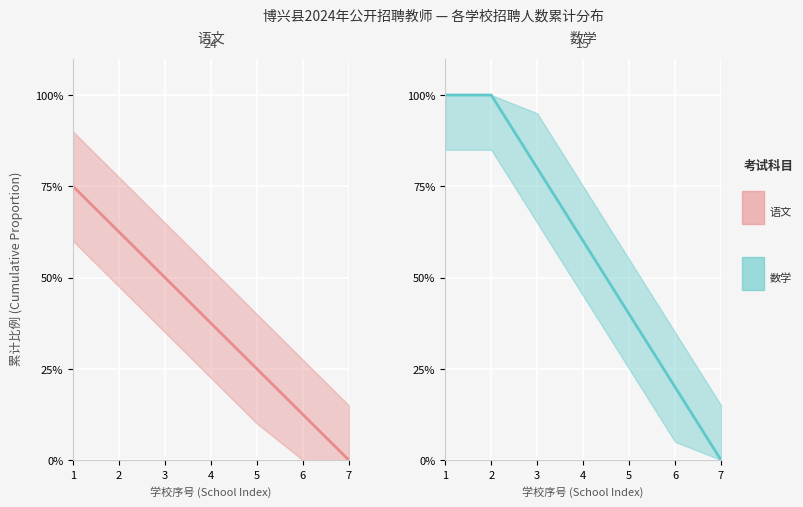

The 数学 series shows 100.0 at 1. True or false?

True